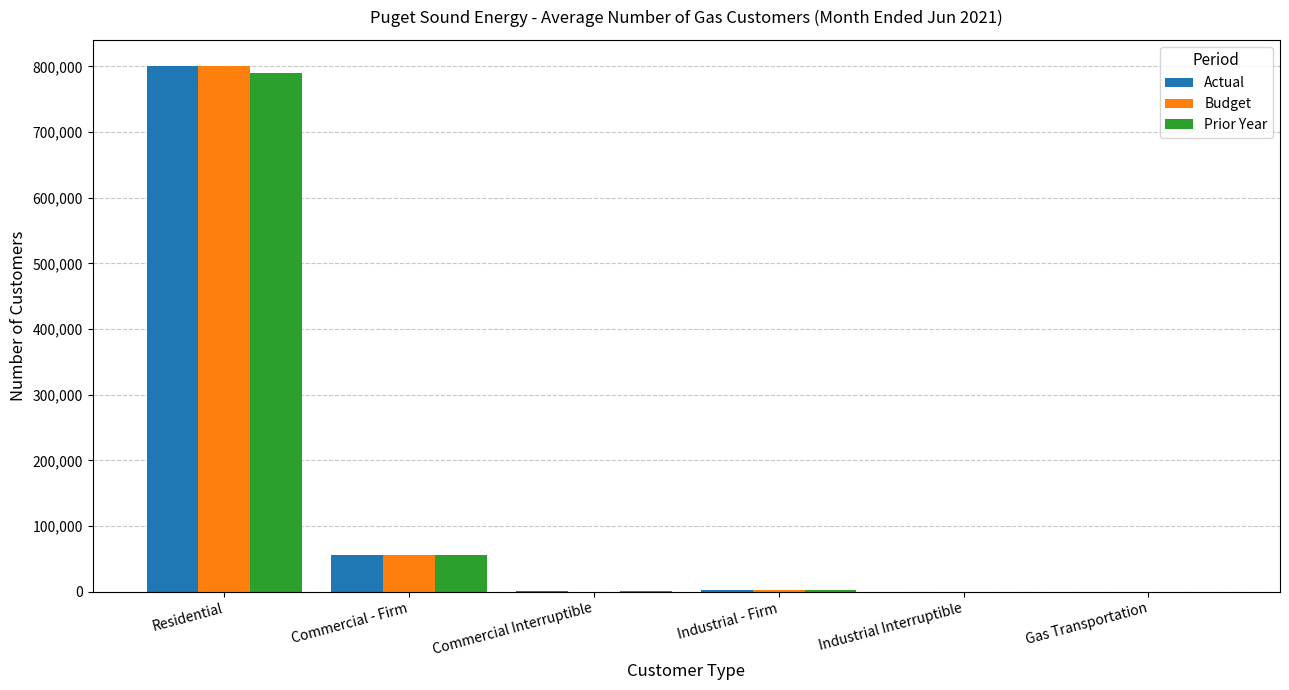

At which category is the sum across all series the highest?

Residential